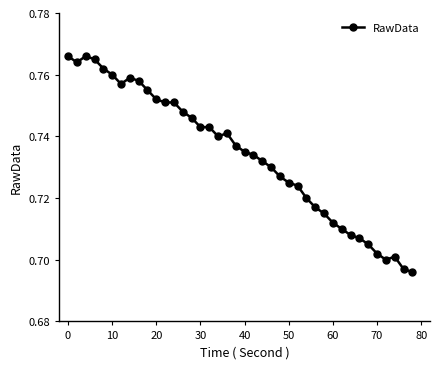

Does the chart have visible grid lines?

No